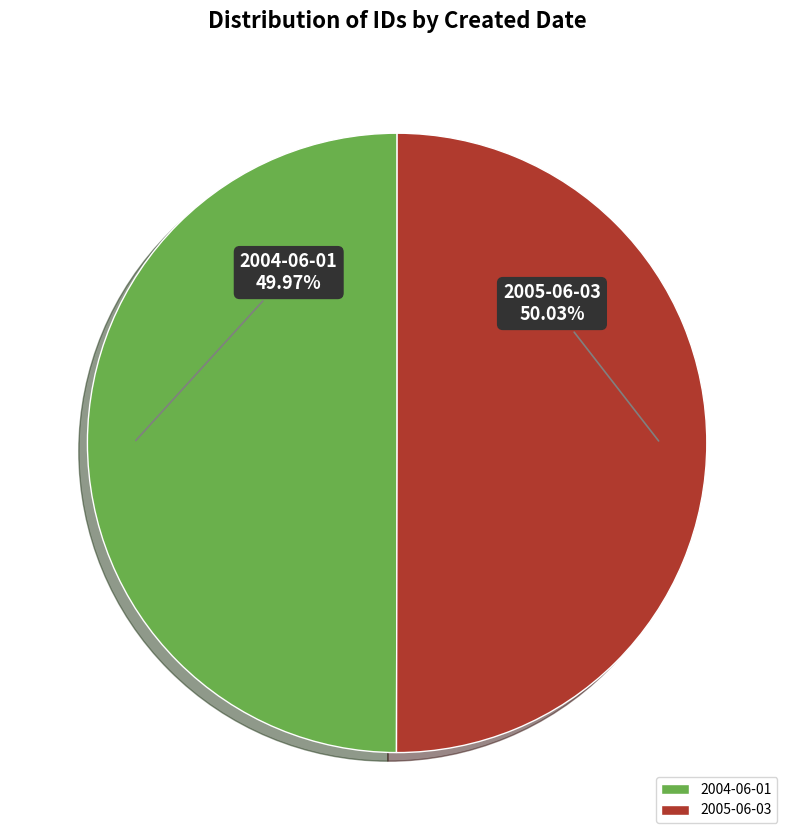

Is there any slice that represents more than half of the pie?

Yes